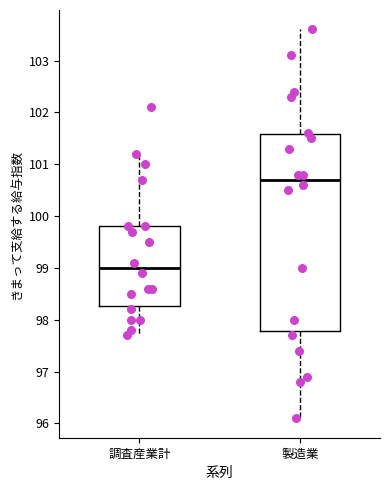

Reading left to right, read every box against the y-axis: the position of its median line, the range the box covers, and the ends of its whiskers. The values are not printed on the chart, so give them approximately, as read against the axis.

調査産業計: median 99.0, box 98.3 to 99.8, whiskers 97.7 to 101.2
製造業: median 100.7, box 97.8 to 101.6, whiskers 96.1 to 103.6